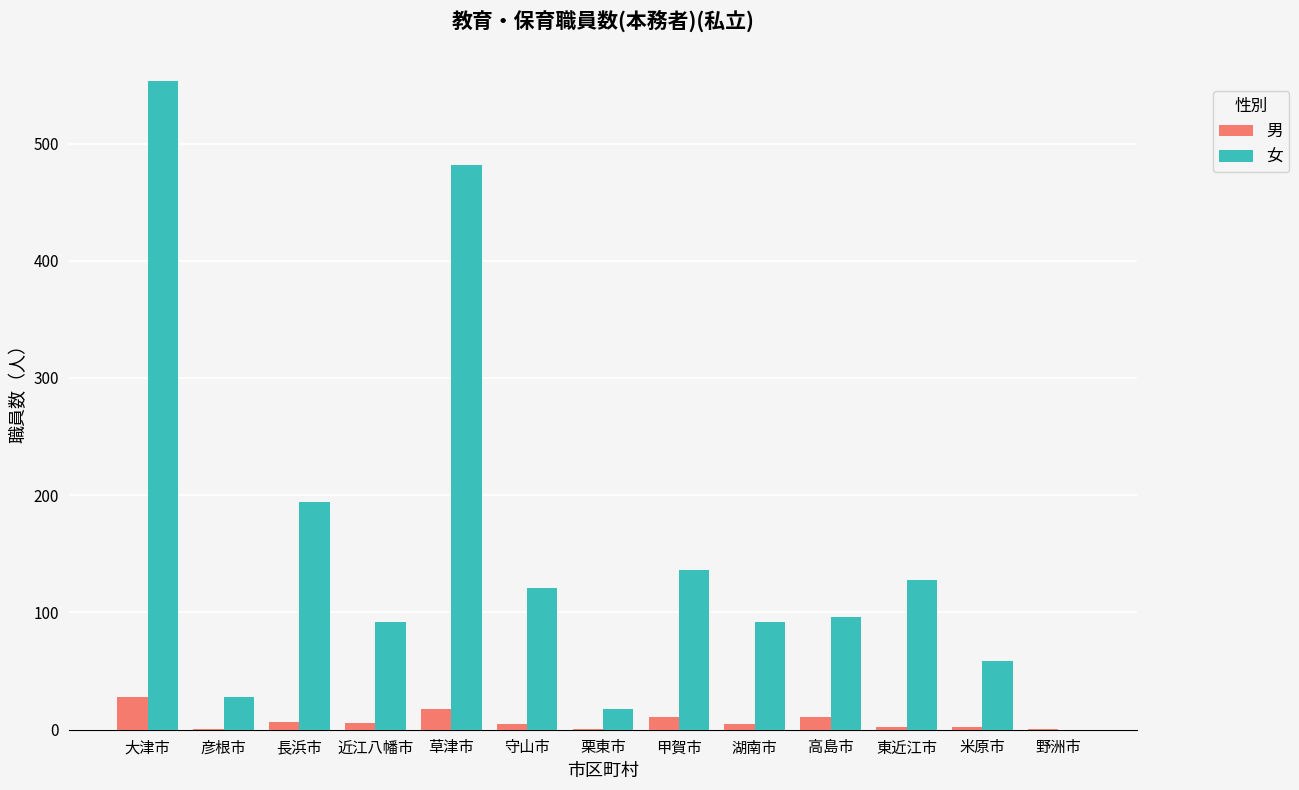

The 男 series shows 28 at 大津市. True or false?

True